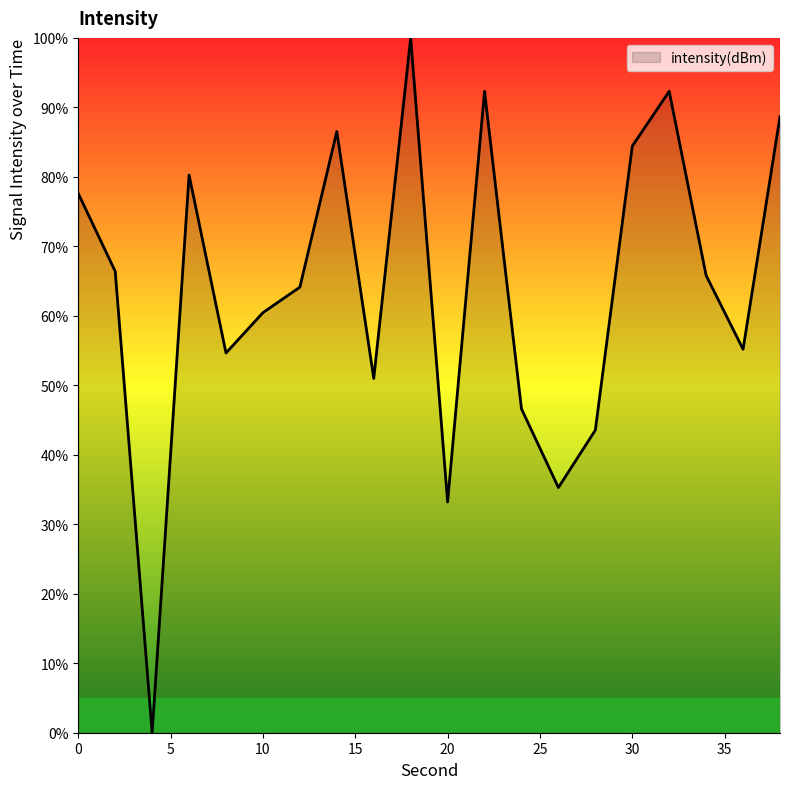

Does the chart display data point markers on the line(s)?

No